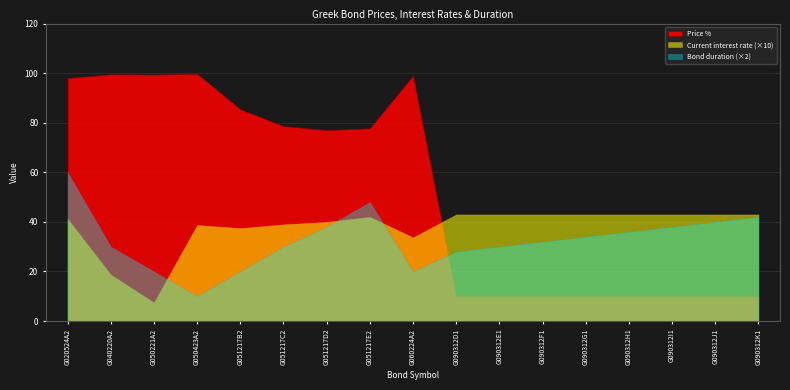

Which series changed the most between G050221A2 and G051217C2?

Current interest rate (×10)